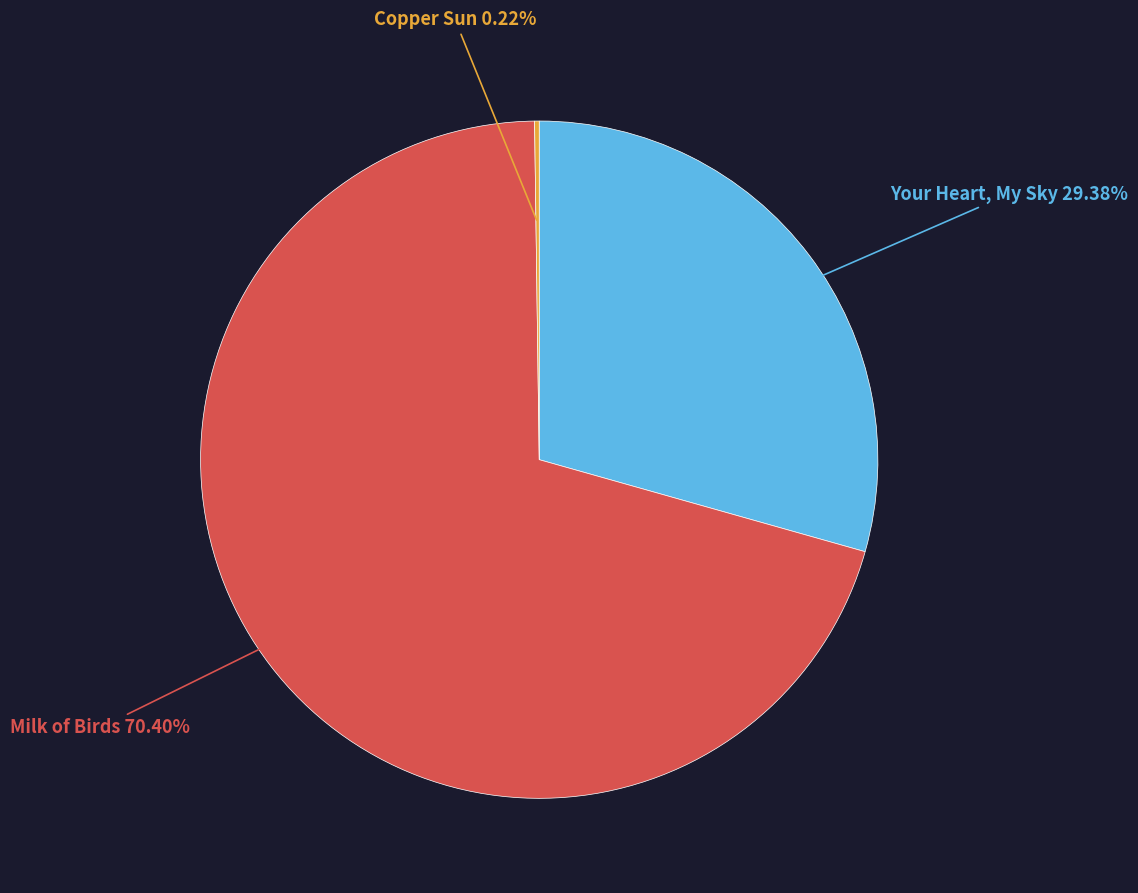

Is there a majority slice in this chart?

Yes